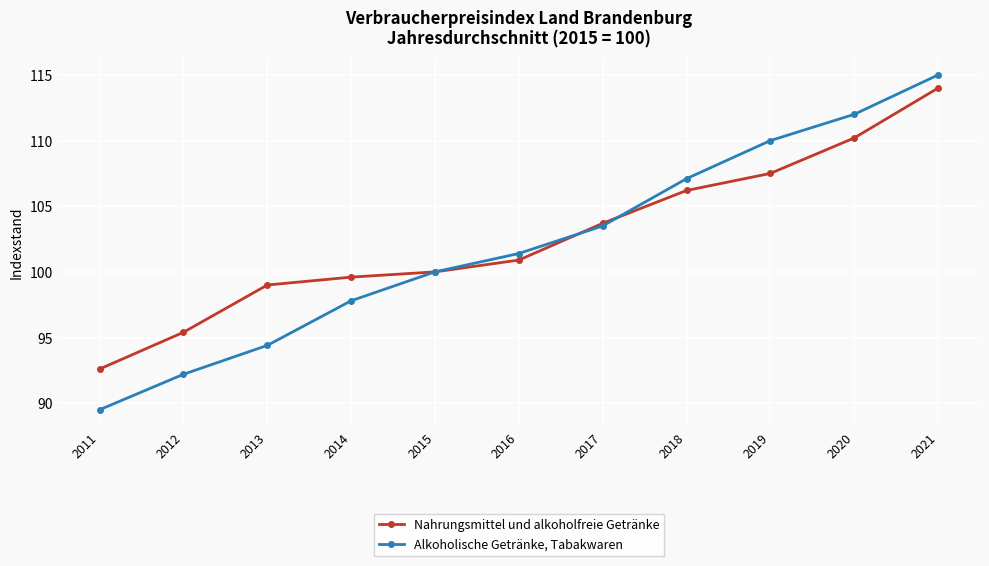

List the series in order of their overall mean, lowest first.

Alkoholische Getränke, Tabakwaren, Nahrungsmittel und alkoholfreie Getränke